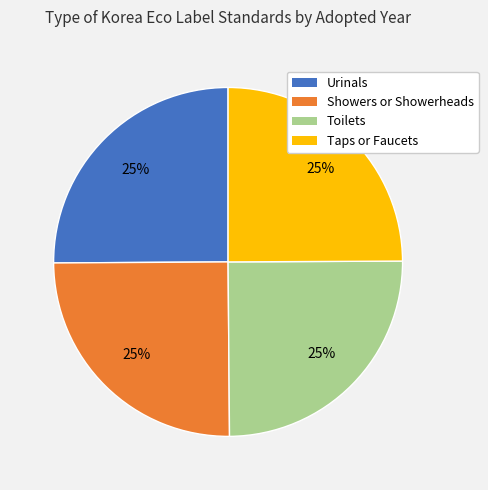

True or false: Showers or Showerheads accounts for 17% of the total.

False